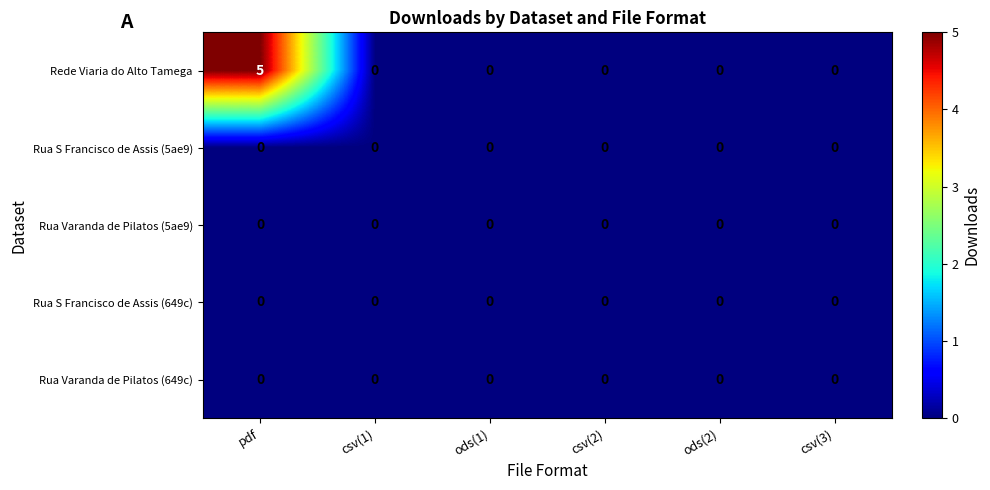

At which category is the sum across all series the highest?

pdf